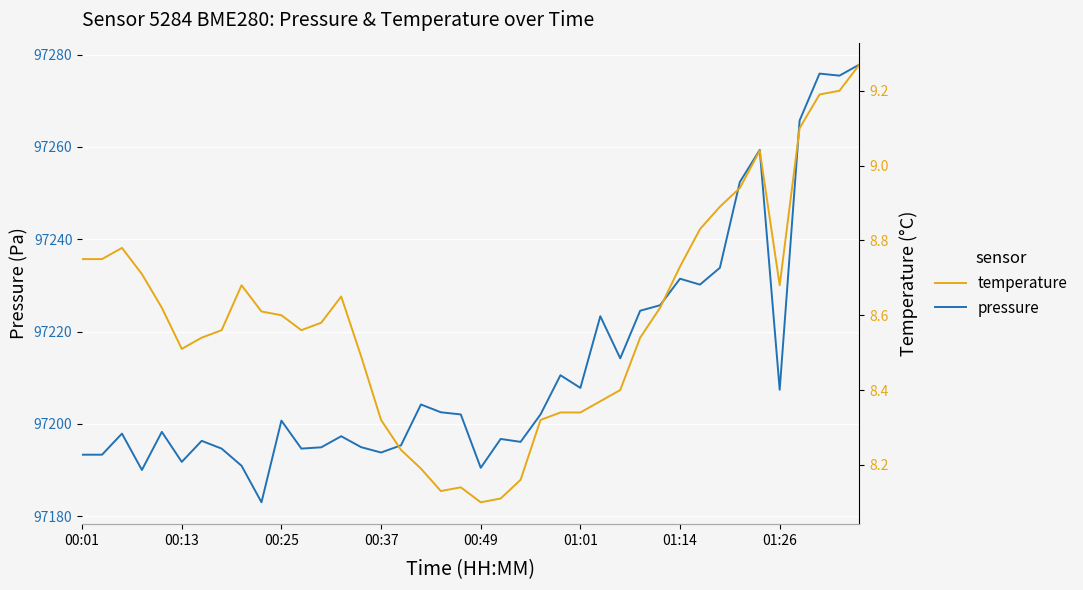

How many data points does each series have?

40